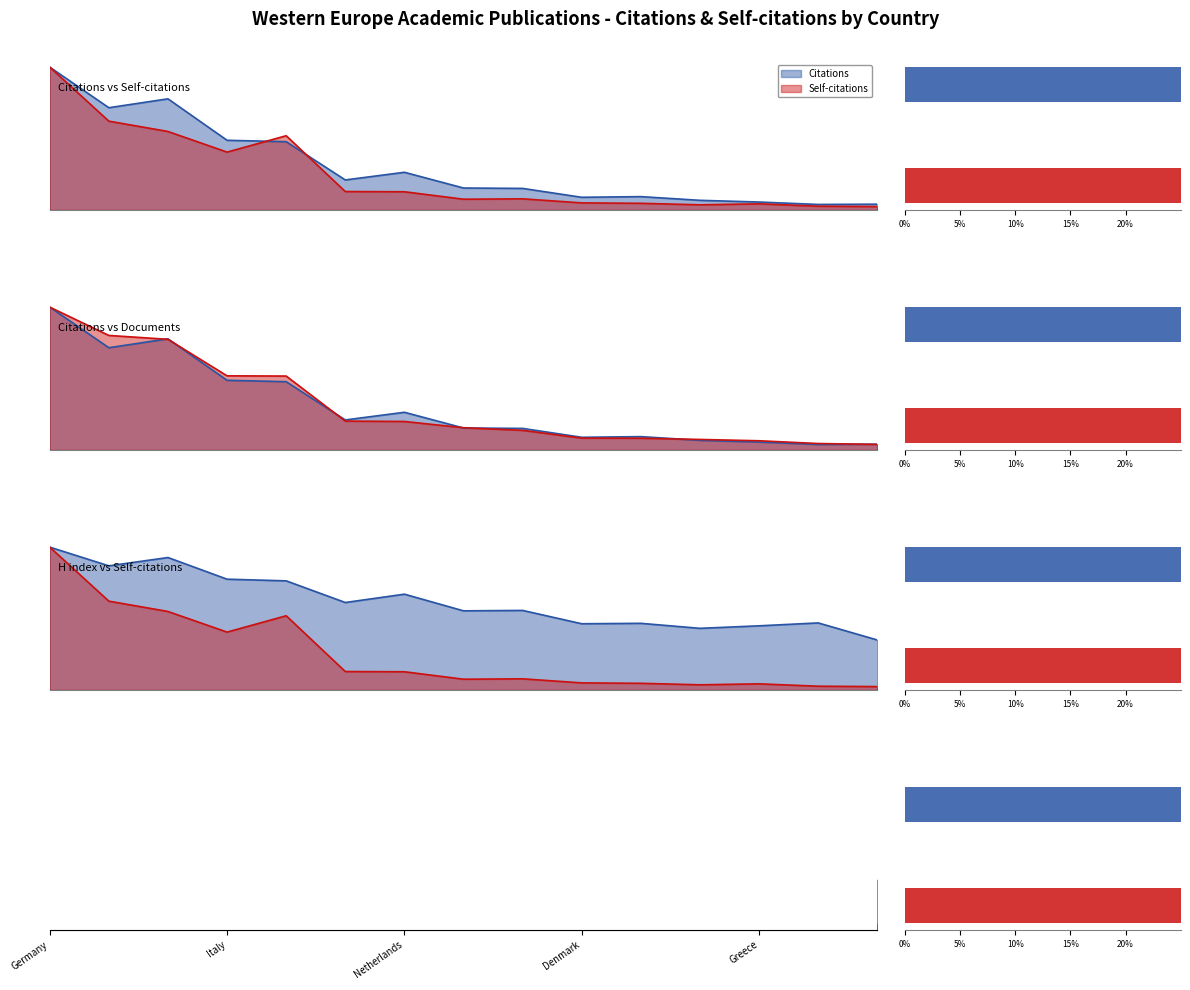

What is the value of the Self-citations bar at the 8th from the left?

0.1